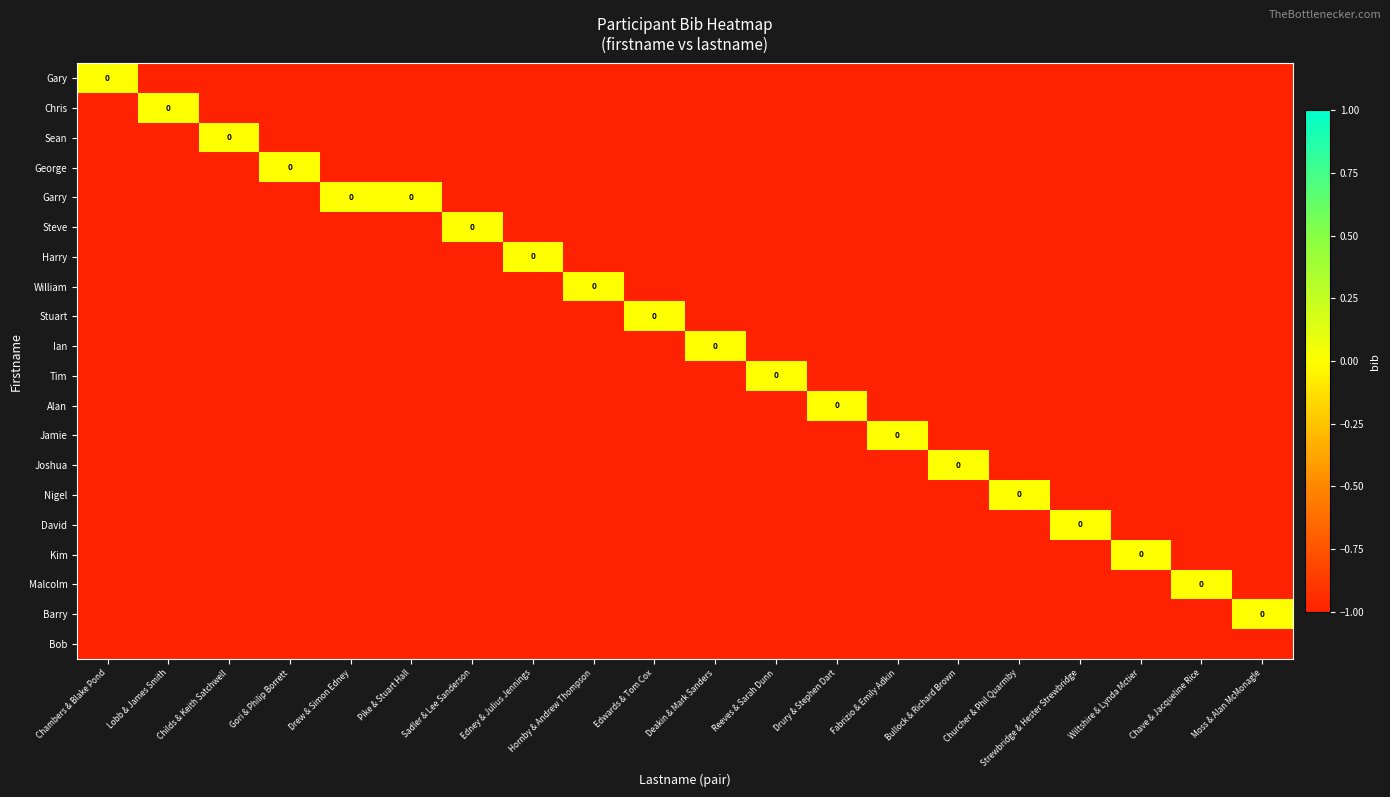

At which label does Ian reach its peak?

Deakin & Mark Sanders